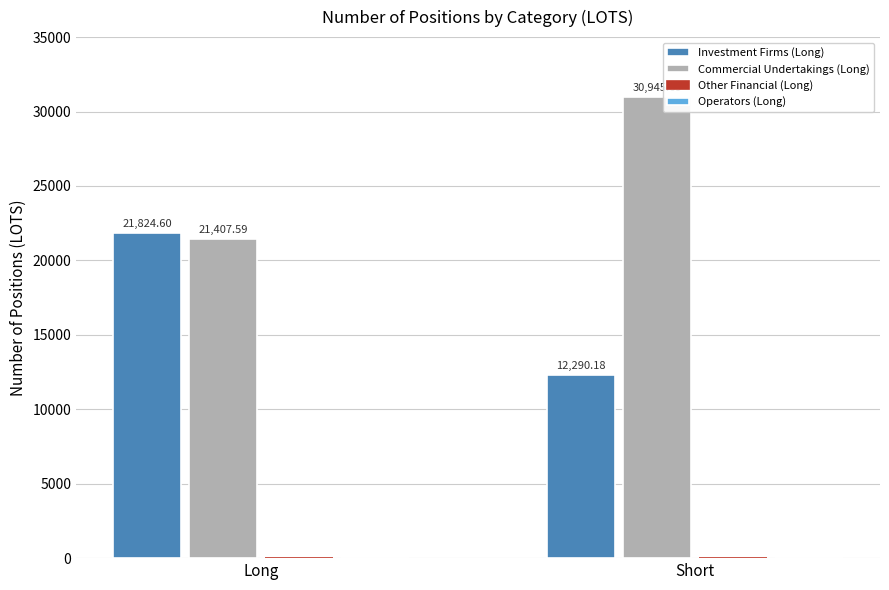

Which series has the largest range (max minus min)?

Commercial Undertakings (Long)